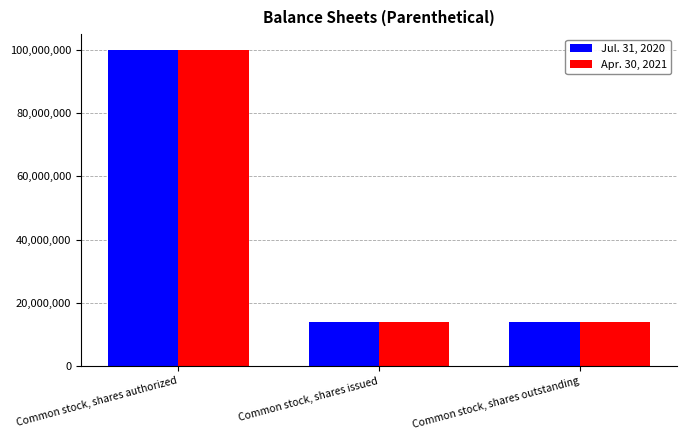

What are all the series names shown in the legend?

Jul. 31, 2020, Apr. 30, 2021